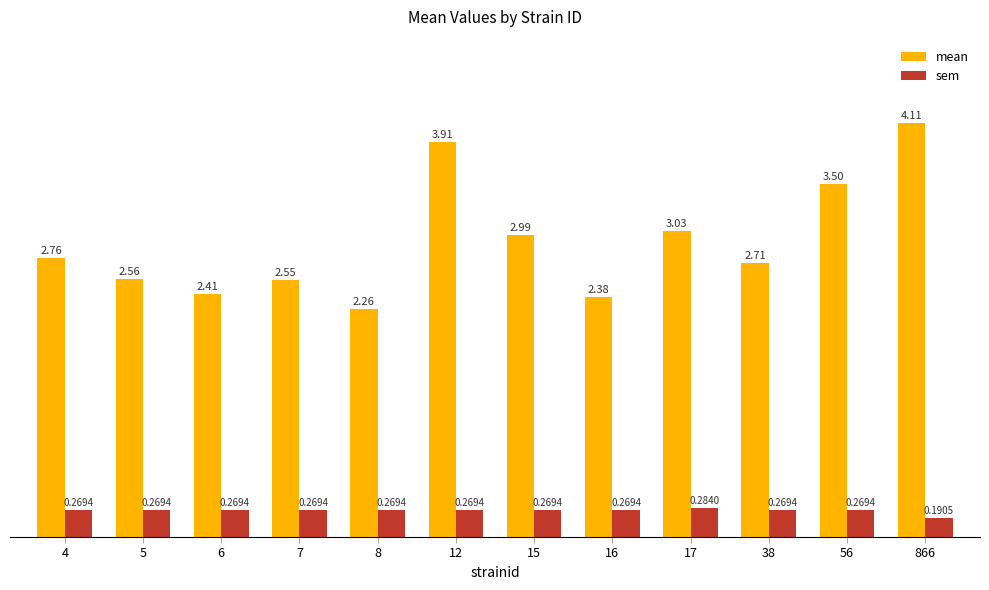

At how many categories does at least one series exceed 1?

12